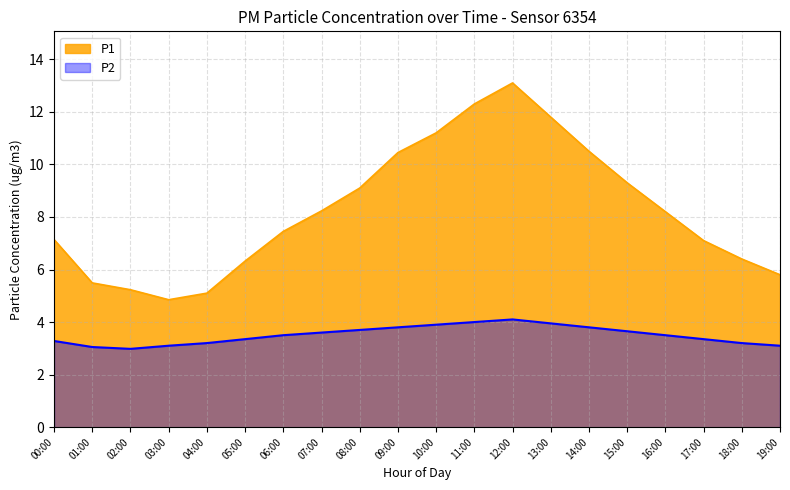

The value of P2 at 04:00 is 3.2. True or false?

True